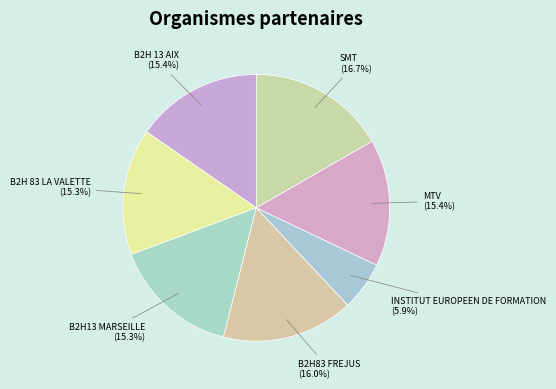

Does INSTITUT EUROPEEN DE FORMATION account for over 50% of the chart?

No